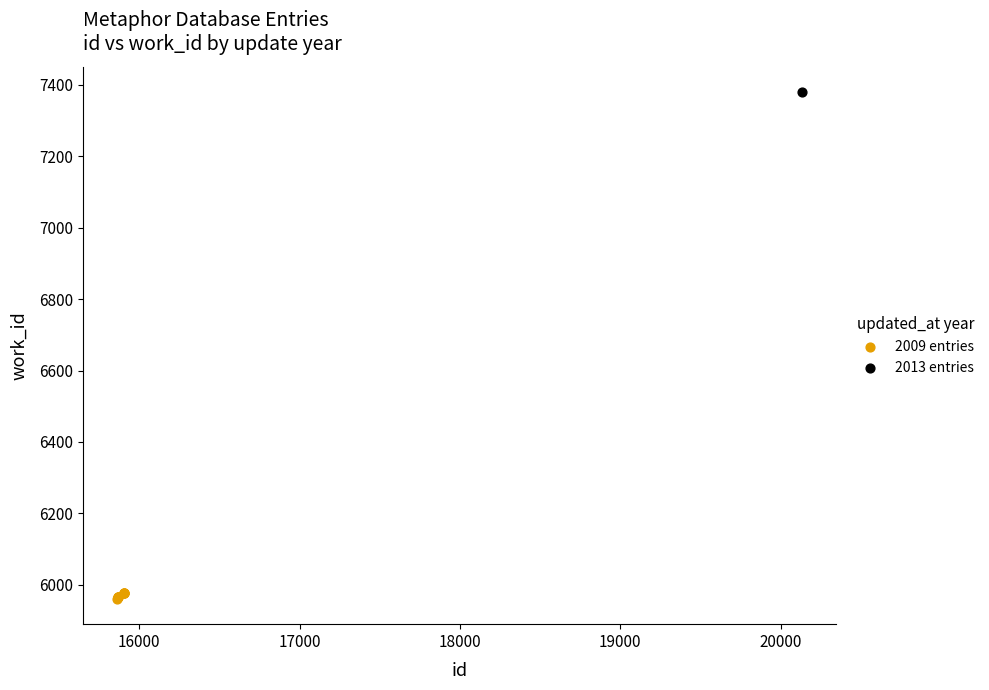

What are all the series names shown in the legend?

2009 entries, 2013 entries